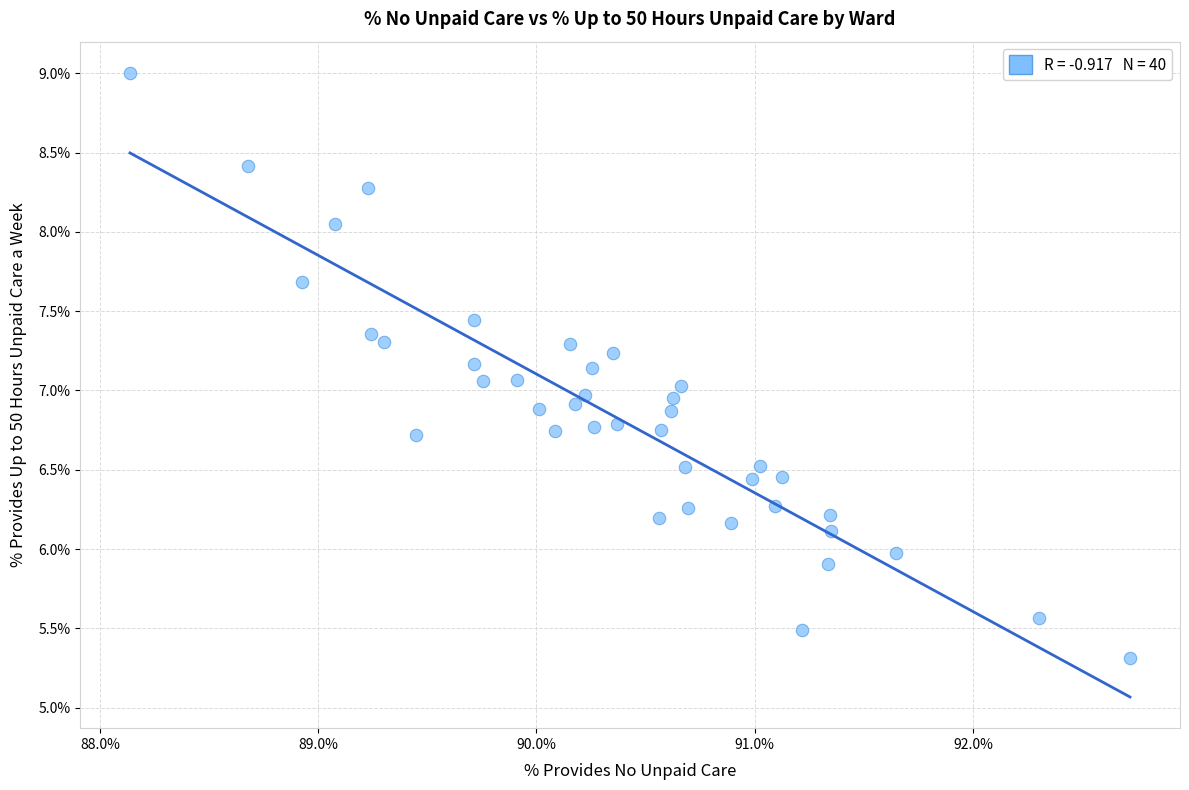

What is the range of Y values (max minus min)?

3.7